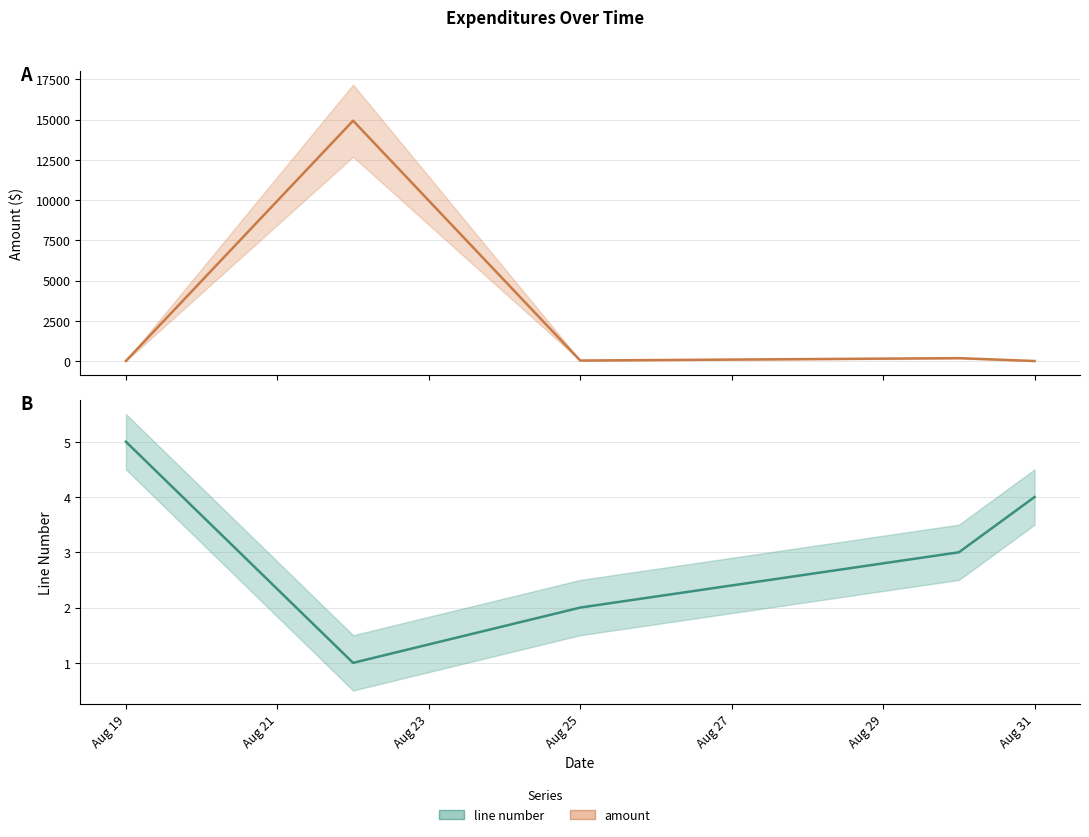

What is the highest value of the amount series?

14933.0